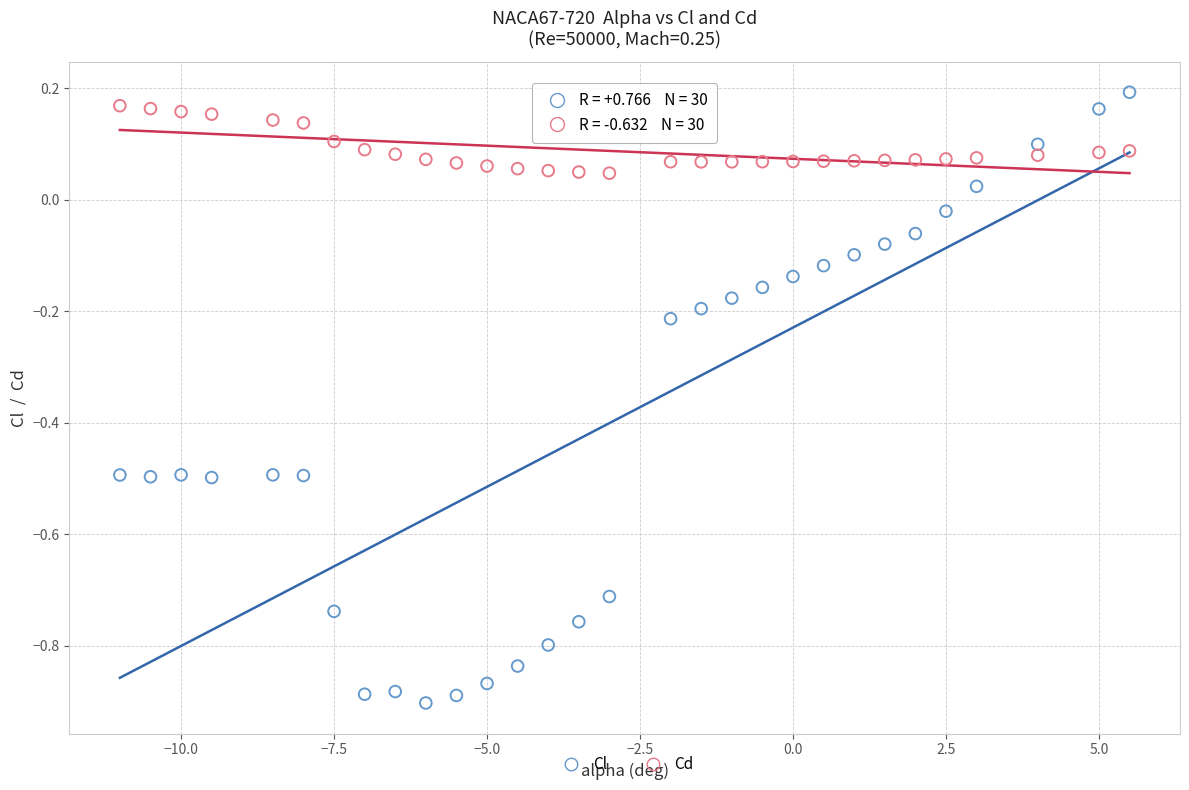

Across all data points, what is the range of Y values (max minus min)?

1.1